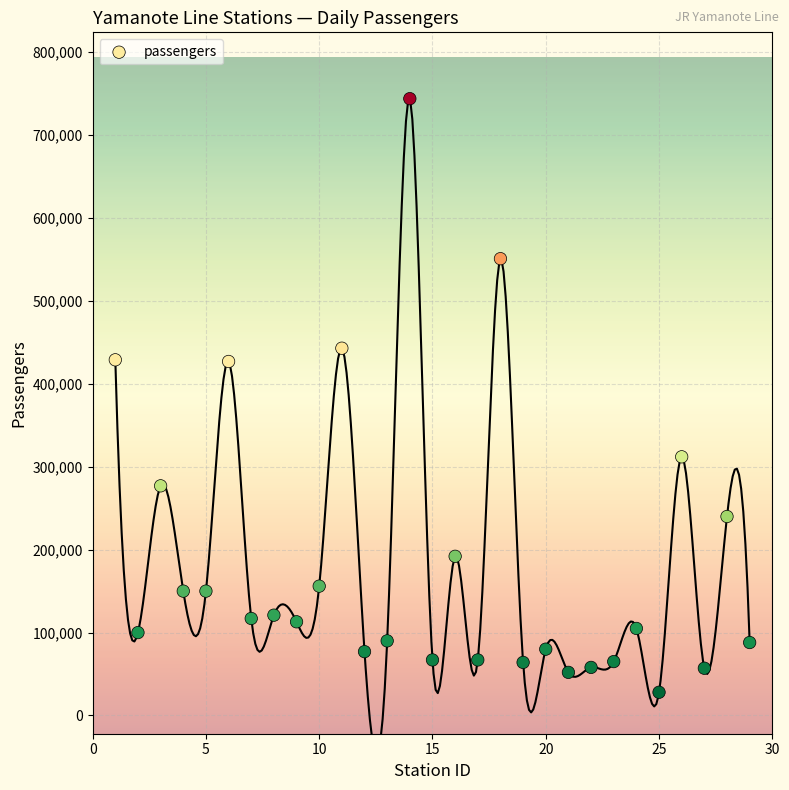

What is the range of Y values (max minus min)?

716000